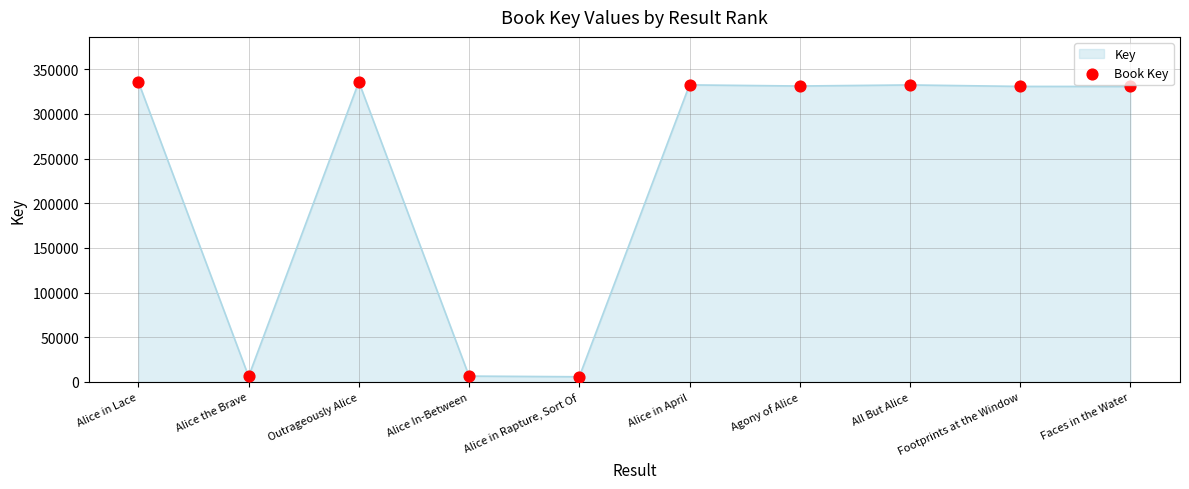

What is the change in value from Alice In-Between to Agony of Alice?

+324674